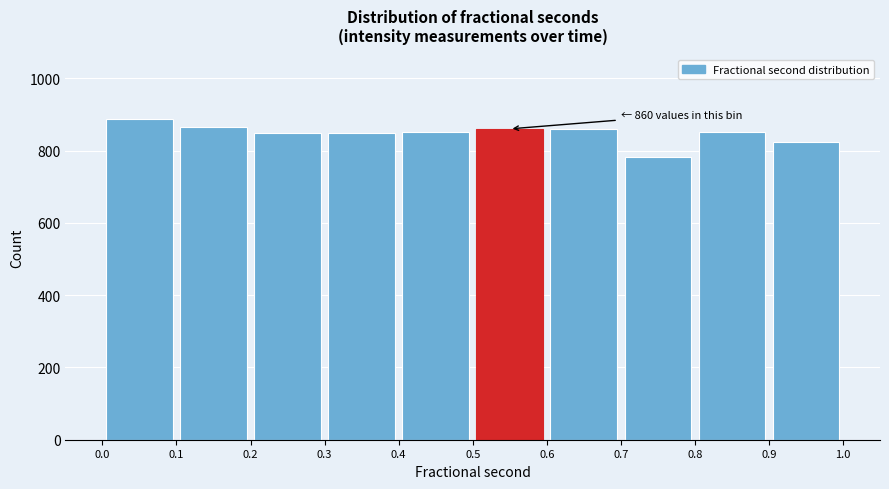

Over which range of the x-axis is the bar tallest?

0.0 to 0.1